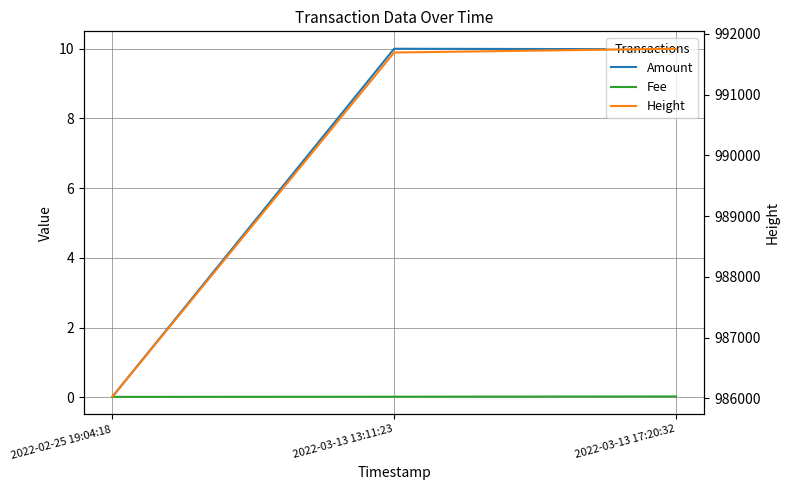

Rank the categories by Fee value from lowest to highest.

2022-02-25 19:04:18, 2022-03-13 13:11:23, 2022-03-13 17:20:32